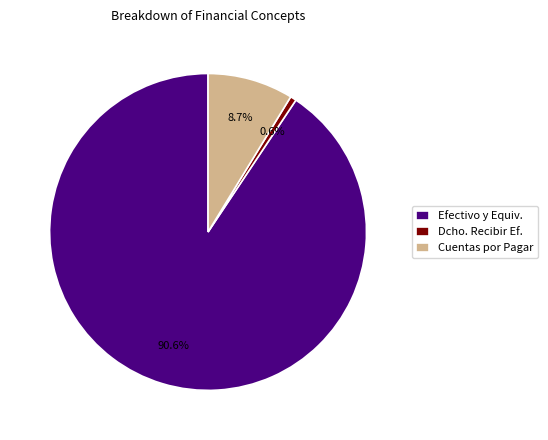

What is the ratio of the value at Efectivo y Equiv. to the value at Dcho. Recibir Ef.?

146.4